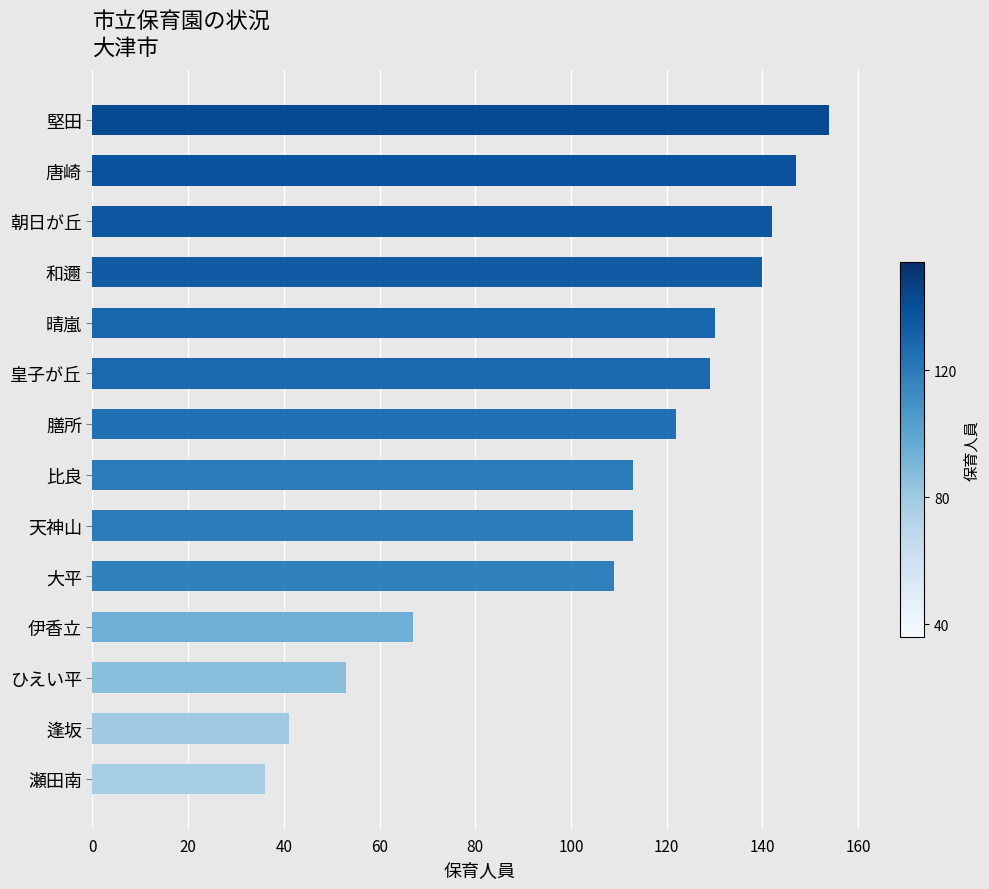

True or false: the data shows 46 at 晴嵐.

False